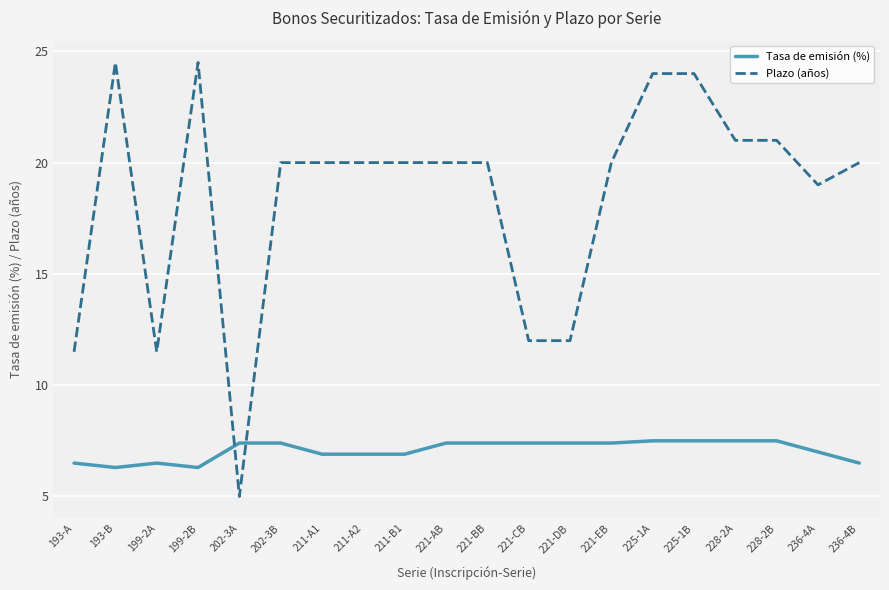

List the series in order of their peak value, lowest first.

Tasa de emisión (%), Plazo (años)